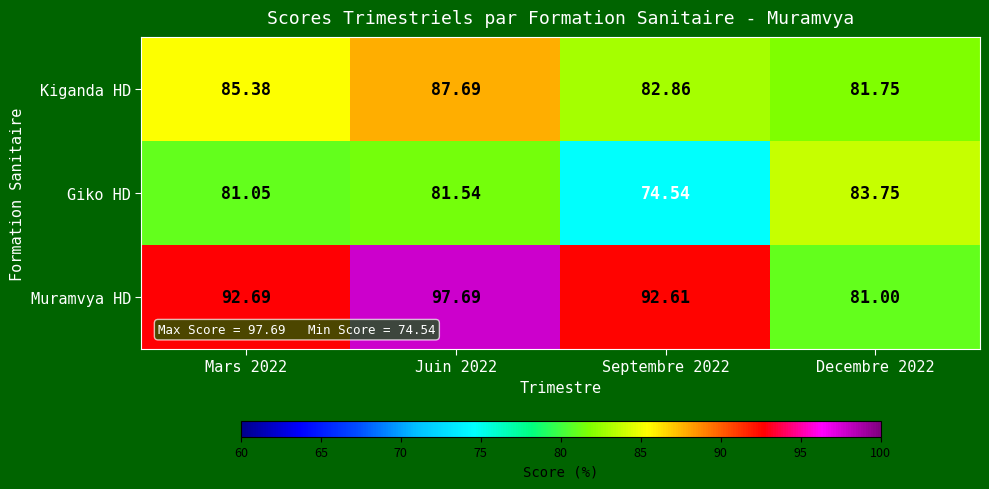

Rank the series at Mars 2022 from highest to lowest value.

Muramvya HD, Kiganda HD, Giko HD